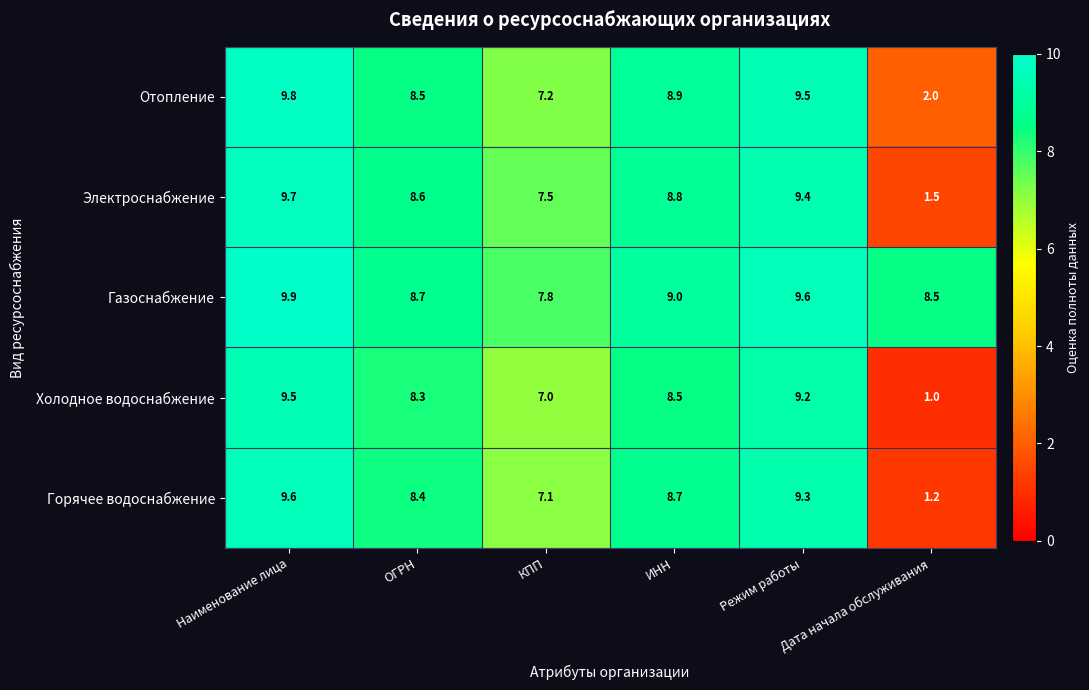

What is the smallest value displayed?

1.0